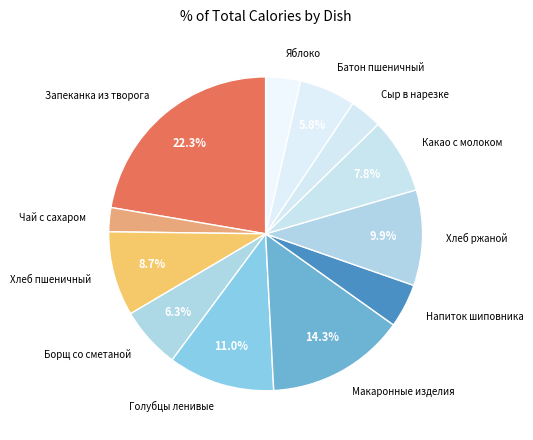

How many slices are in this pie chart?

12